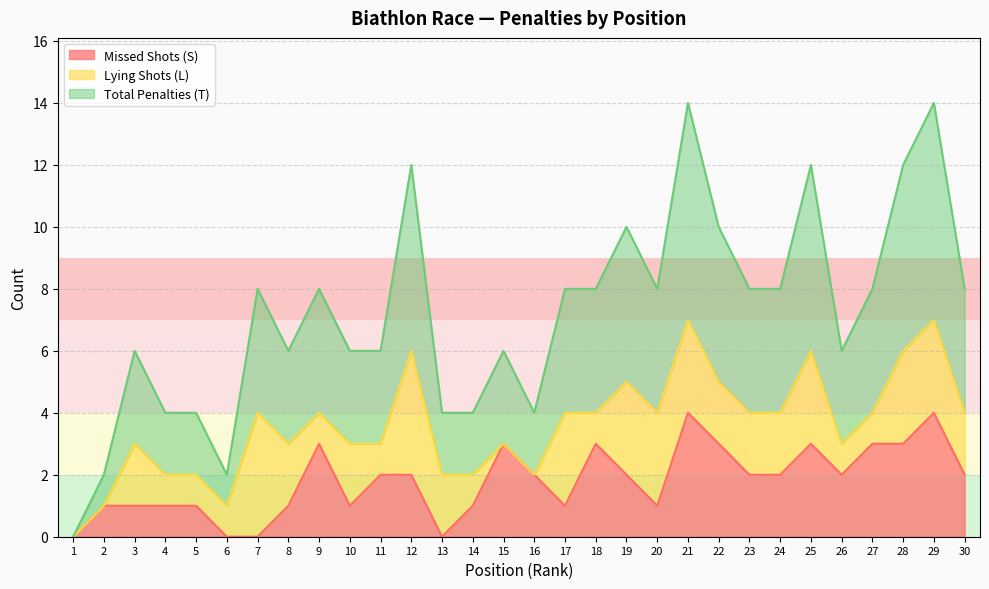

What is the highest value of the Missed Shots (S) series?

4